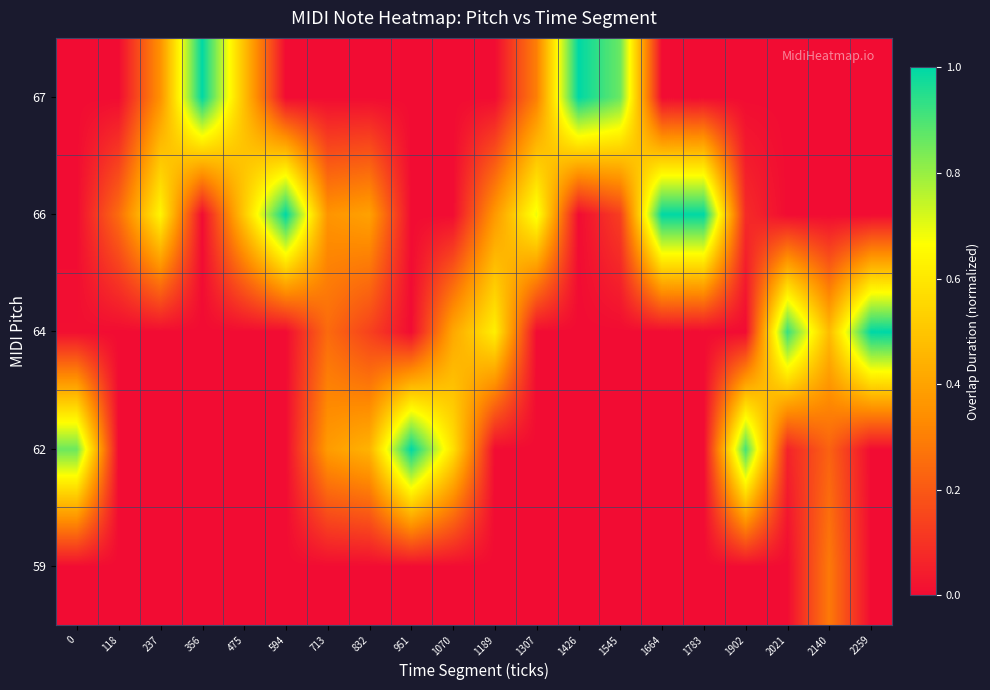

What is the difference between the highest and lowest values at 1070?

0.6